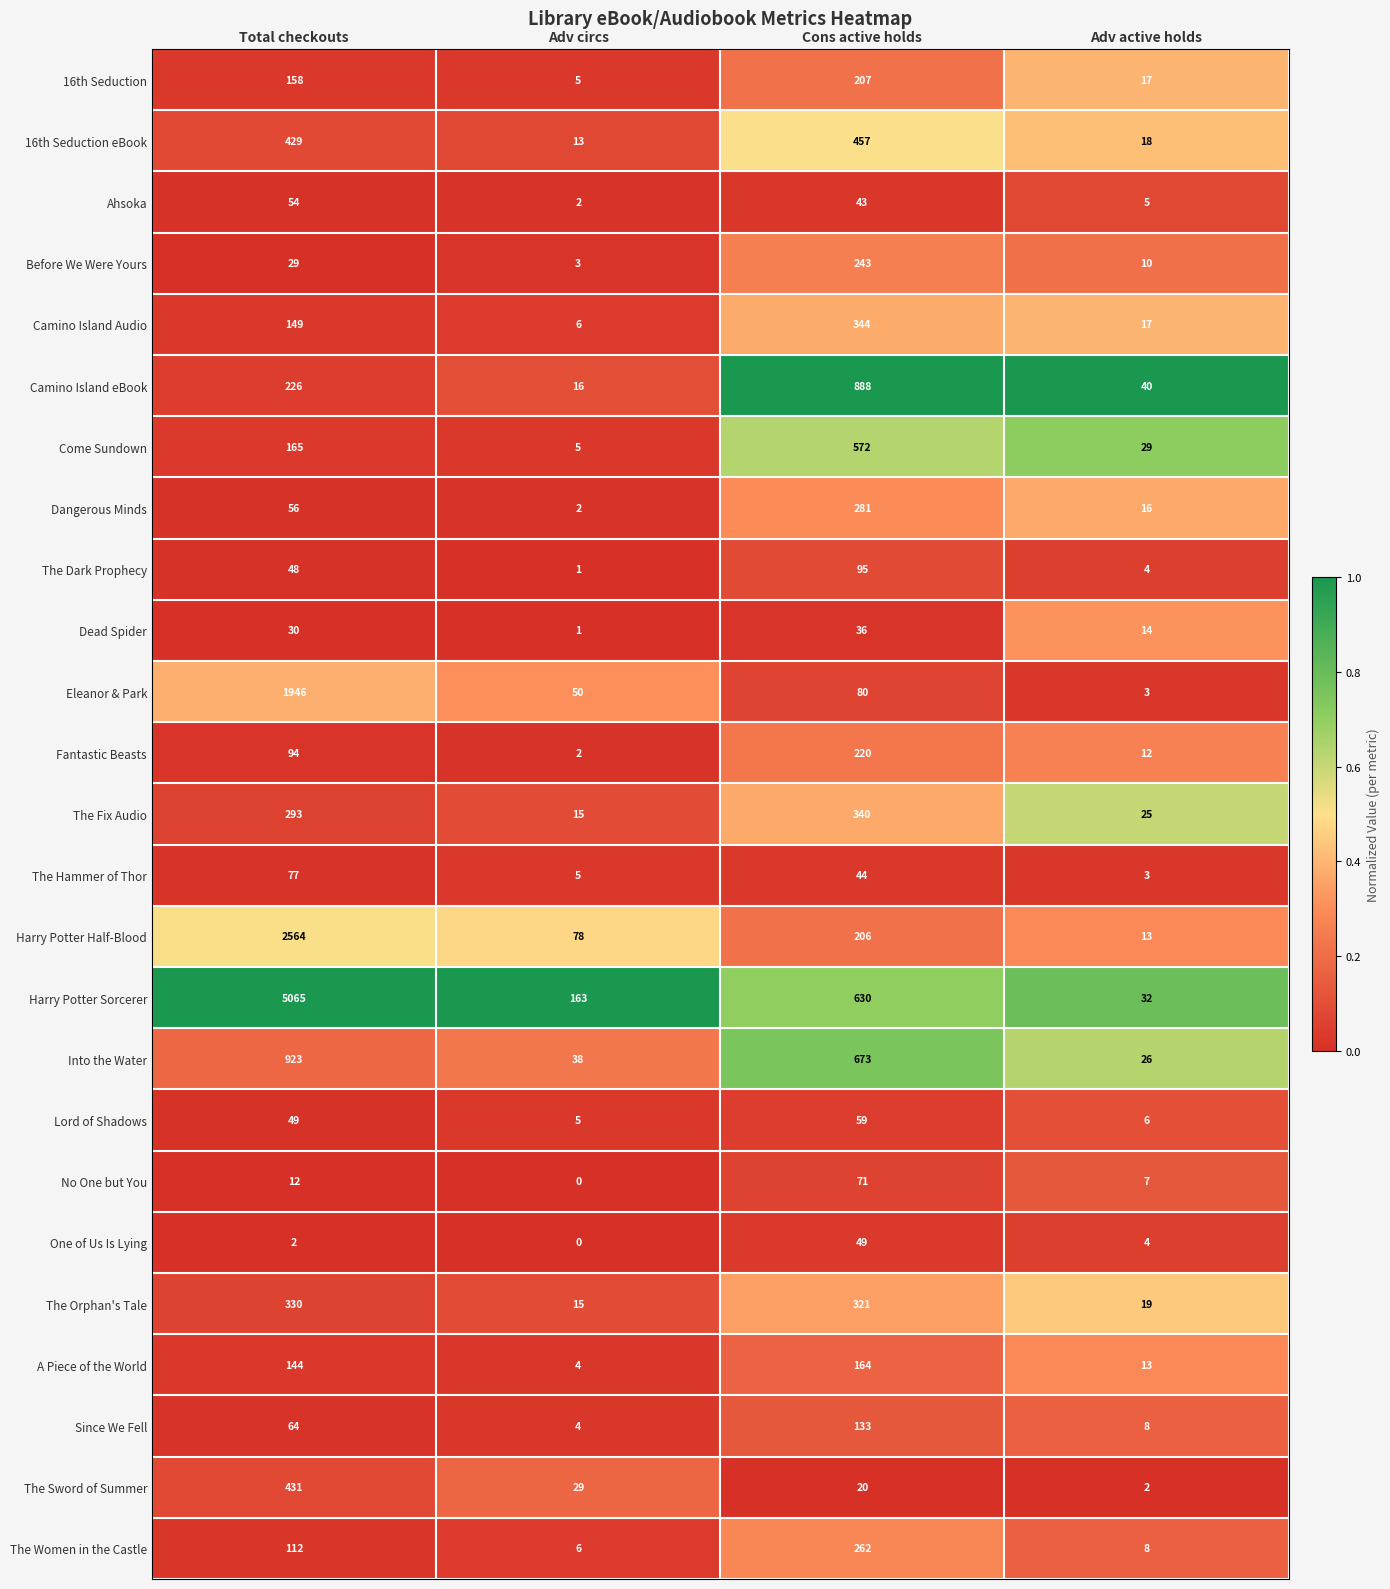

At which category is the sum across all series the highest?

Total checkouts